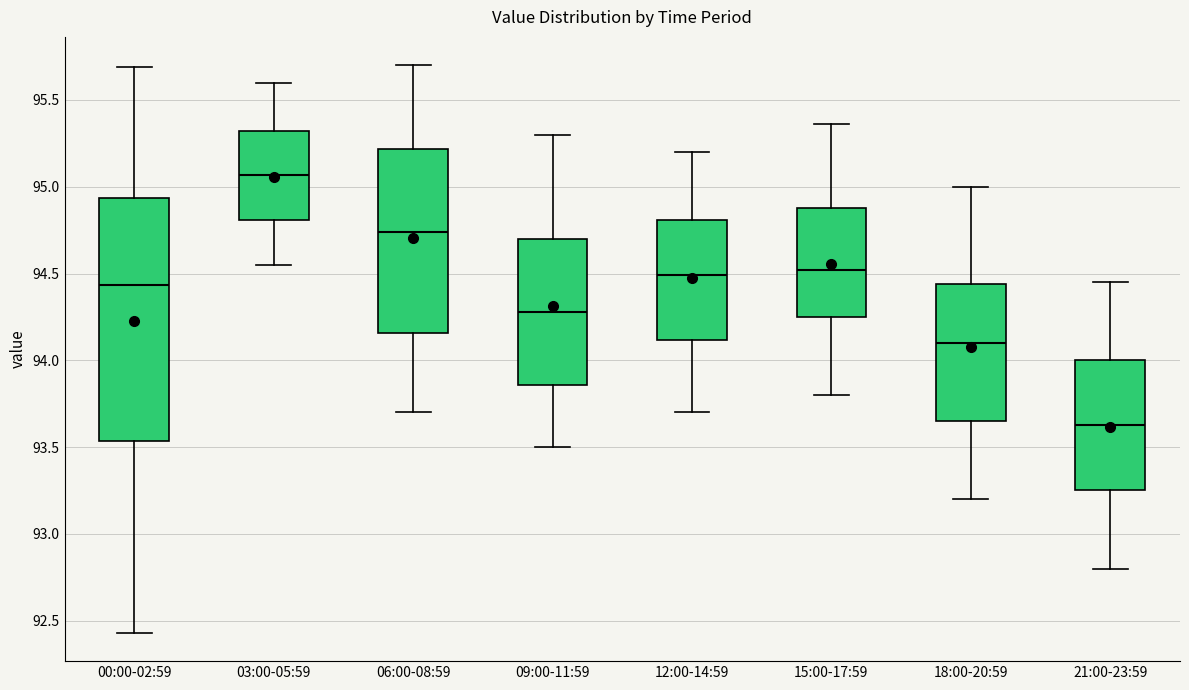

Reading left to right, read every box against the y-axis: the position of its median line, the range the box covers, and the ends of its whiskers. The values are not printed on the chart, so give them approximately, as read against the axis.

00:00-02:59: median 94.45, box 93.55 to 94.95, whiskers 92.45 to 95.70
03:00-05:59: median 95.05, box 94.80 to 95.30, whiskers 94.55 to 95.60
06:00-08:59: median 94.75, box 94.15 to 95.20, whiskers 93.70 to 95.70
09:00-11:59: median 94.30, box 93.85 to 94.70, whiskers 93.50 to 95.30
12:00-14:59: median 94.50, box 94.10 to 94.80, whiskers 93.70 to 95.20
15:00-17:59: median 94.50, box 94.25 to 94.90, whiskers 93.80 to 95.35
18:00-20:59: median 94.10, box 93.65 to 94.45, whiskers 93.20 to 95.00
21:00-23:59: median 93.65, box 93.25 to 94.00, whiskers 92.80 to 94.45